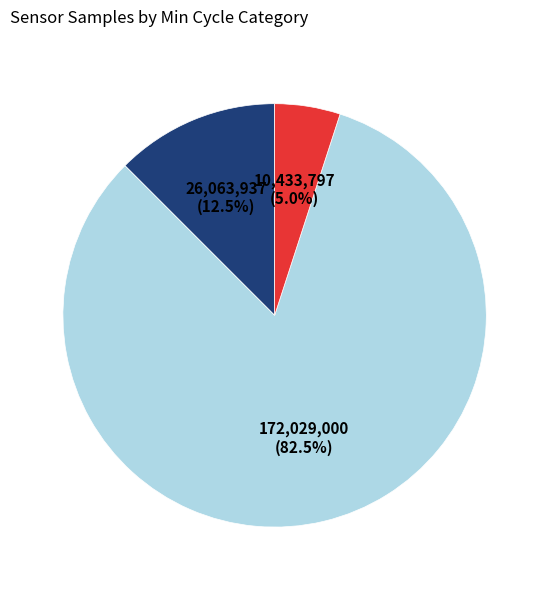

Does any single category account for the majority?

Yes